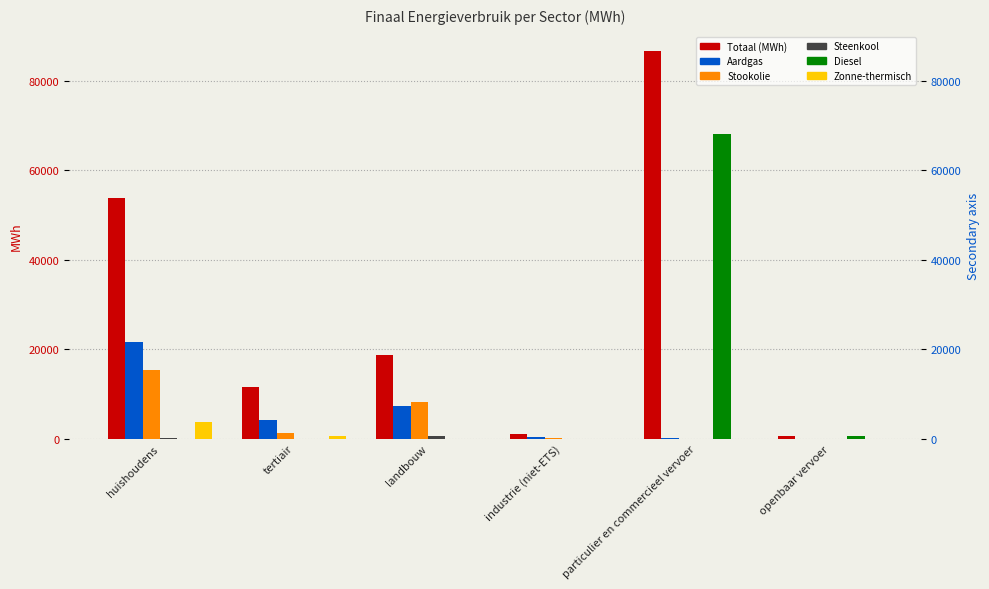

Which series has the largest range (max minus min)?

Totaal (MWh)